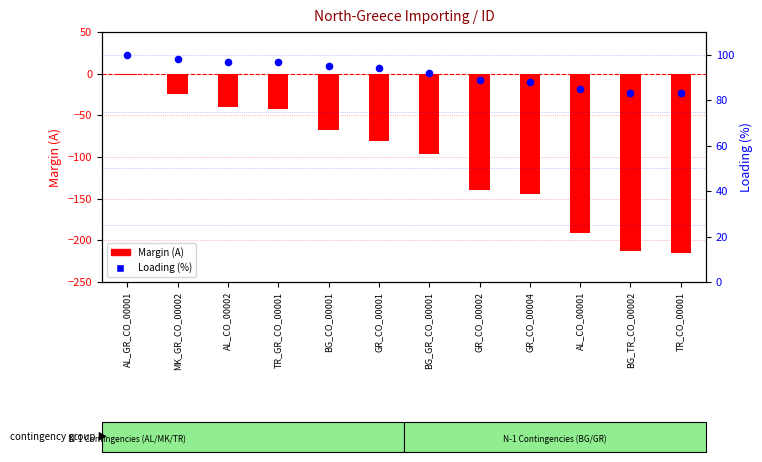

Is the value of Loading (%) at GR_CO_00001 greater than the value of Margin (A) at GR_CO_00004?

Yes